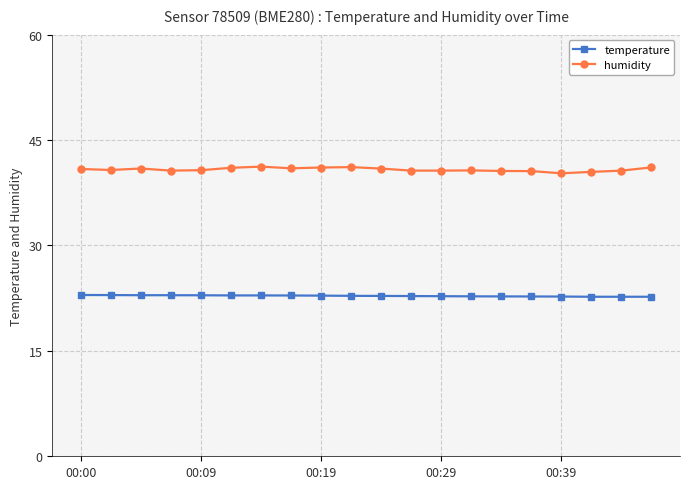

What are all the series names shown in the legend?

temperature, humidity